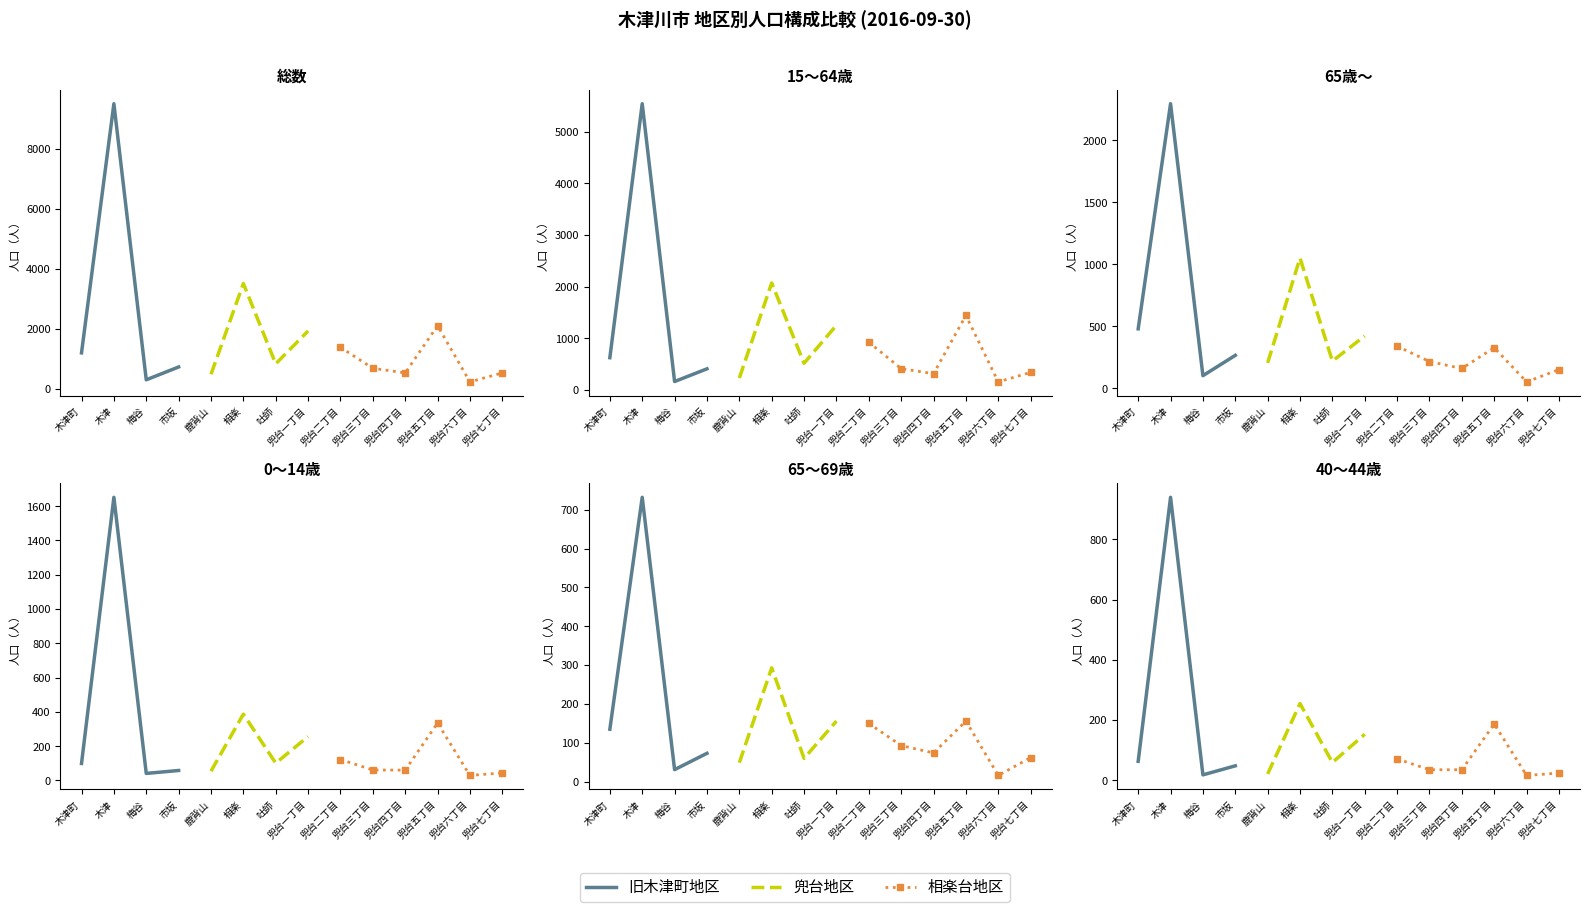

How many categories are shown in the chart?

14